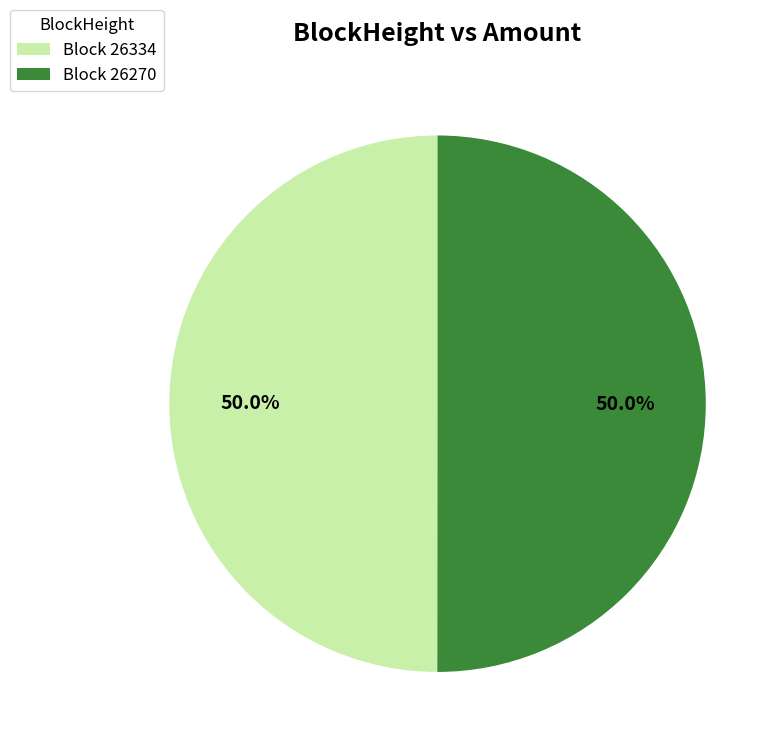

Approximately how many times larger is the value at Block 26270 compared to Block 26334?

1.0